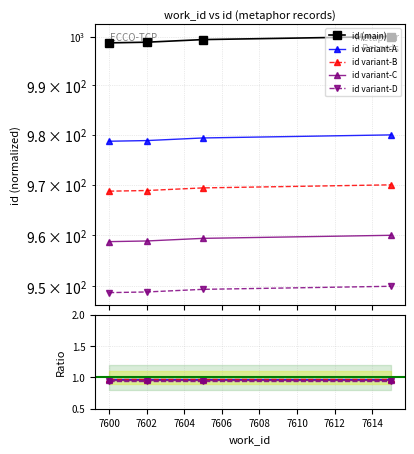

Which category has the lowest value across all series?

7600